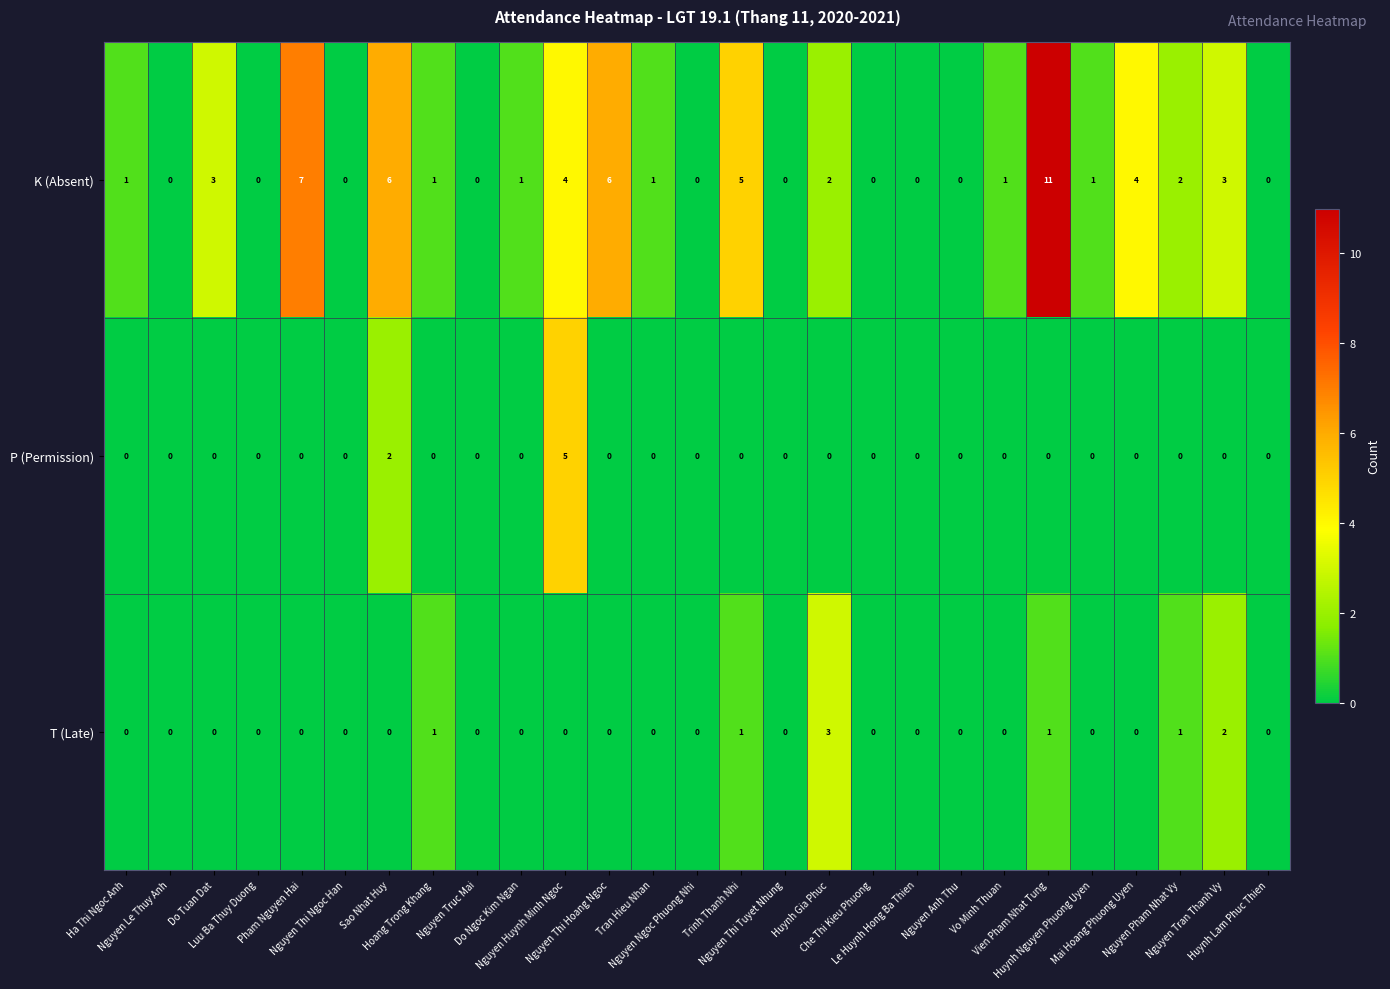

List the series in order of their peak value, lowest first.

T (Late), P (Permission), K (Absent)